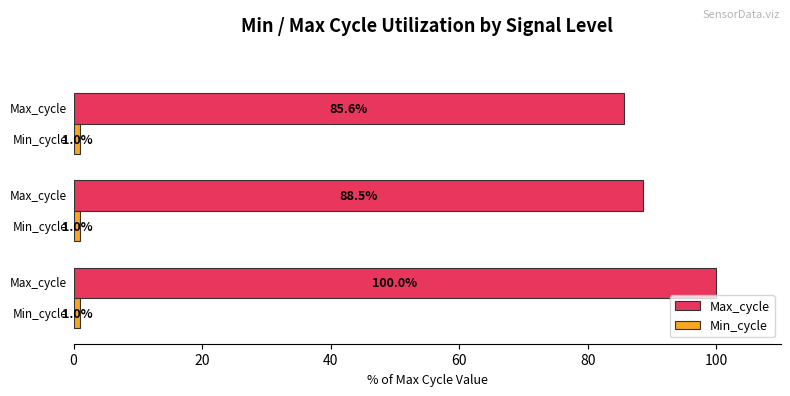

Which series has the largest total across all categories?

Max_cycle